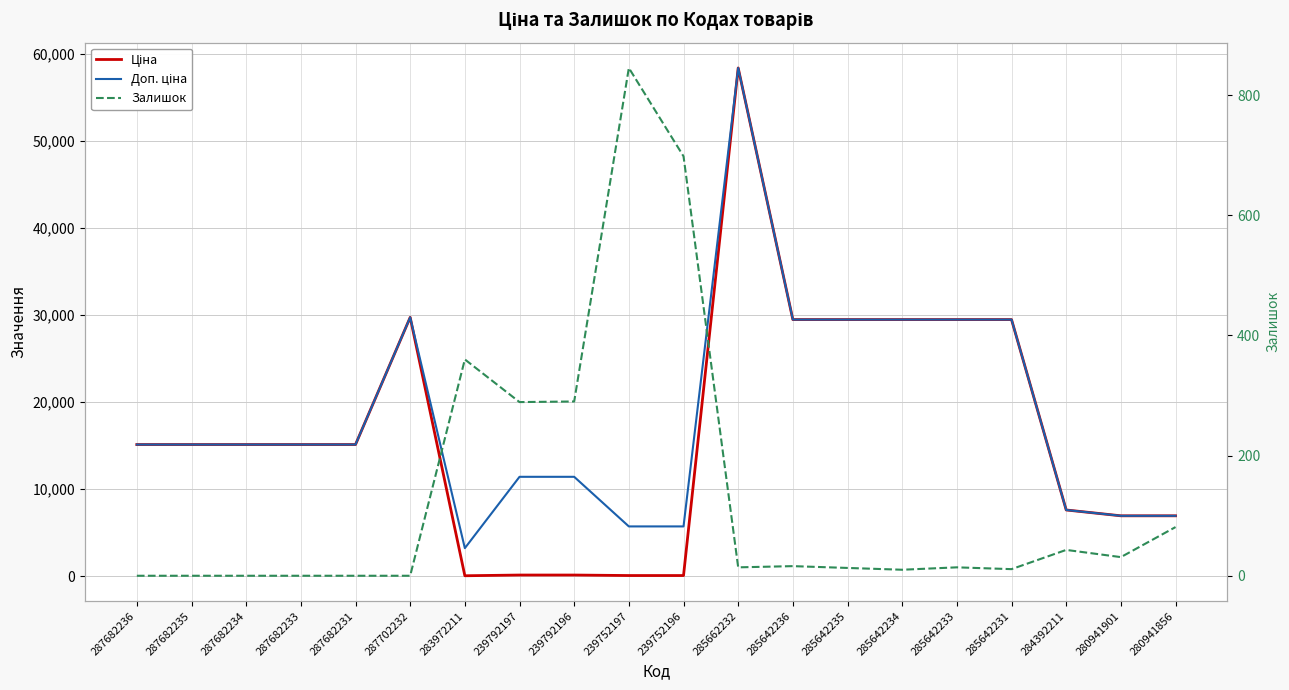

Which series ends up on top after the final intersection of Залишок and Ціна?

Ціна